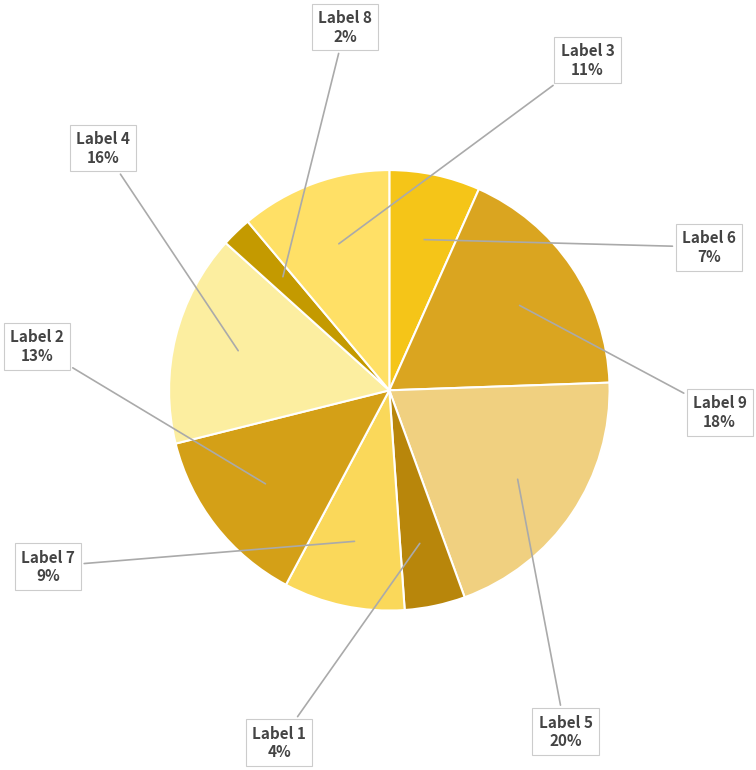

To the nearest percent, what is the difference between the largest and smallest slice percentages?

18%